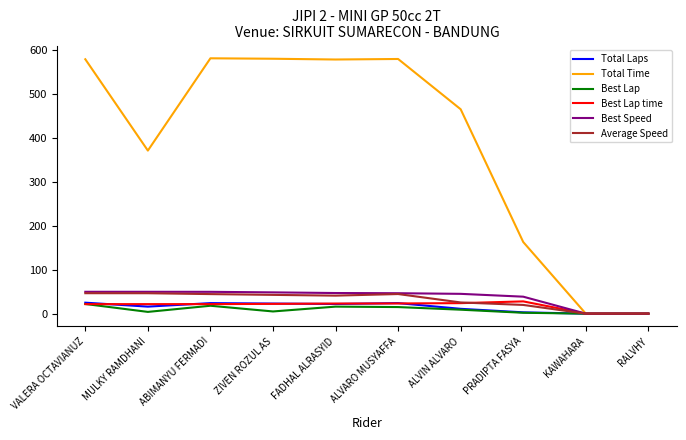

What is the highest value of the Best Lap time series?

27.9